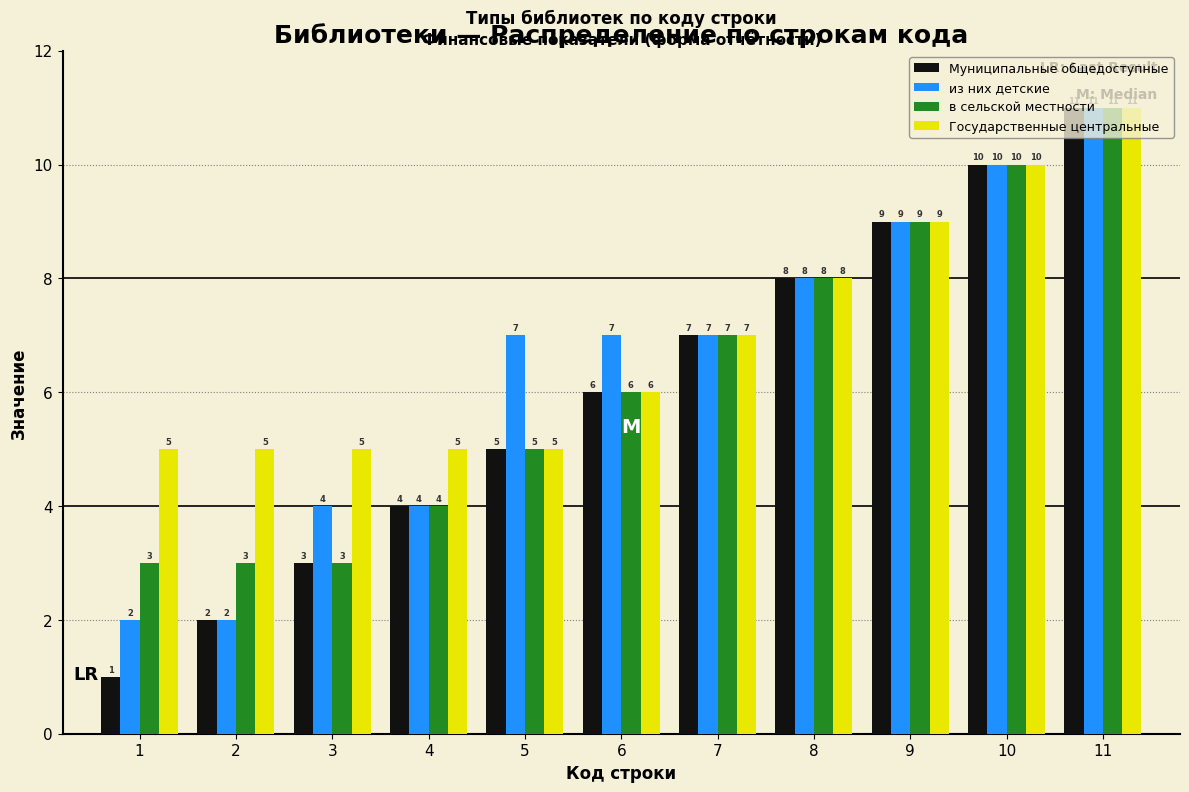

True or false: в сельской местности has a value of 11 at 11.

True